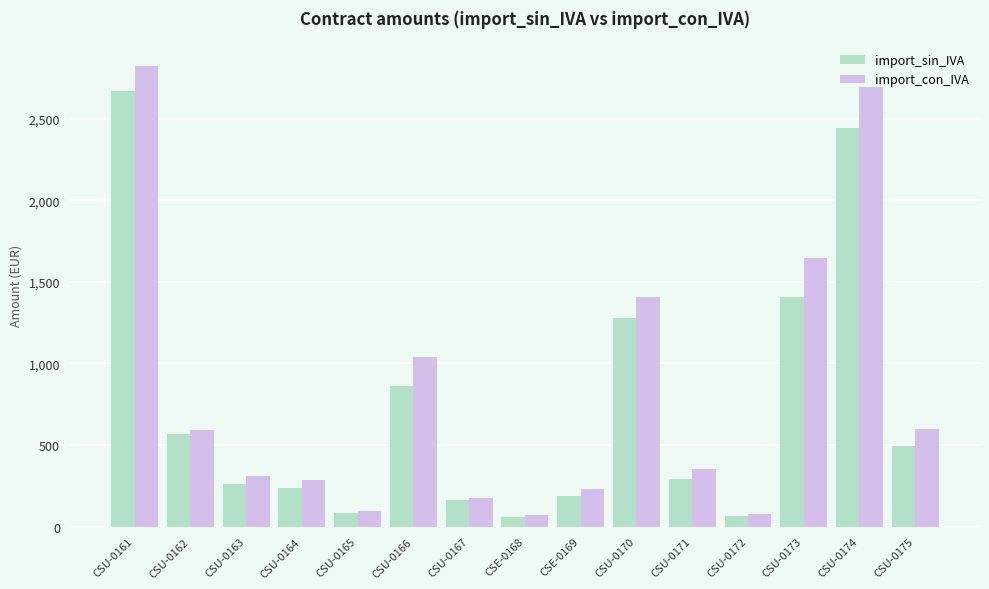

What is the sum of the import_sin_IVA values at CSU-0162 and CSU-0172?

632.5